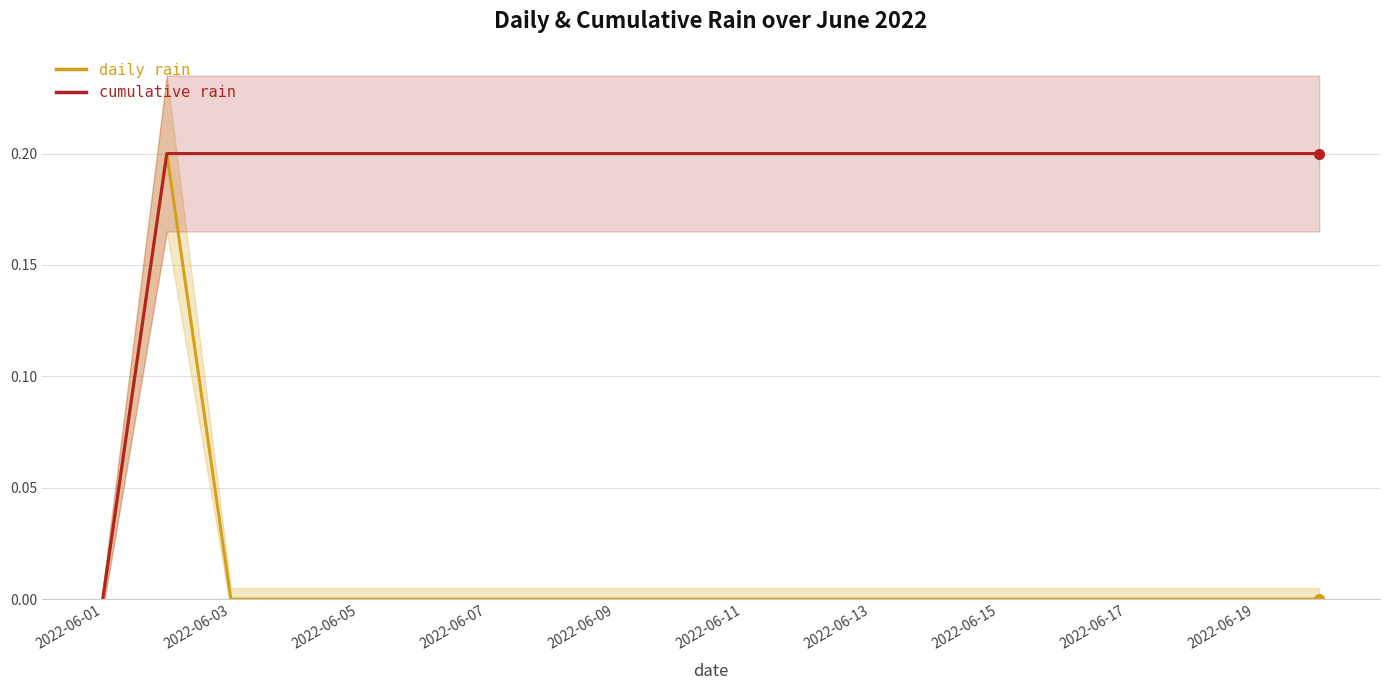

What are all the series names shown in the legend?

daily rain, cumulative rain